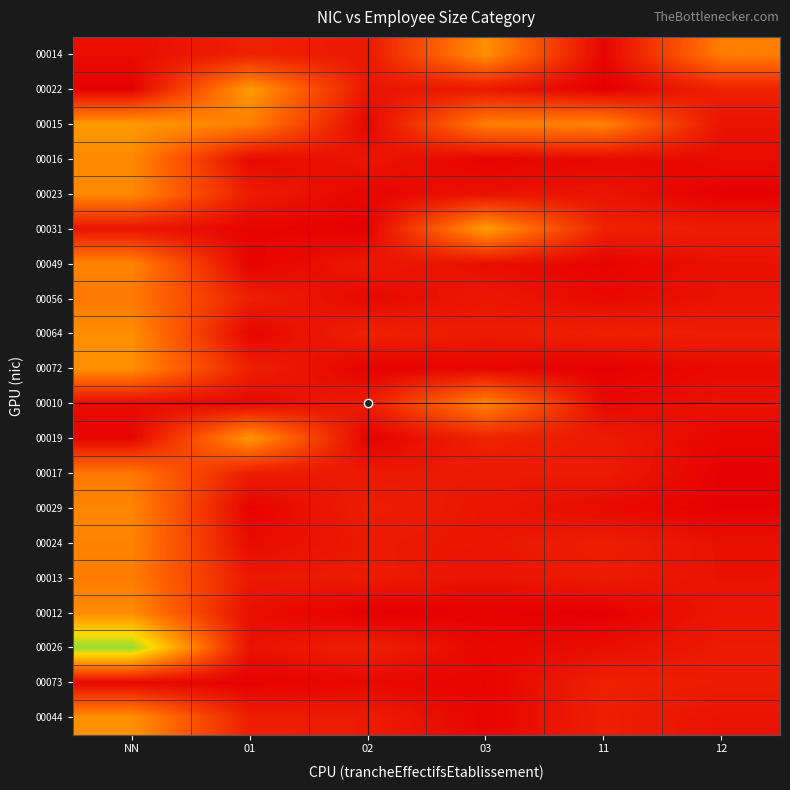

Which label corresponds to the largest value in the chart?

NN